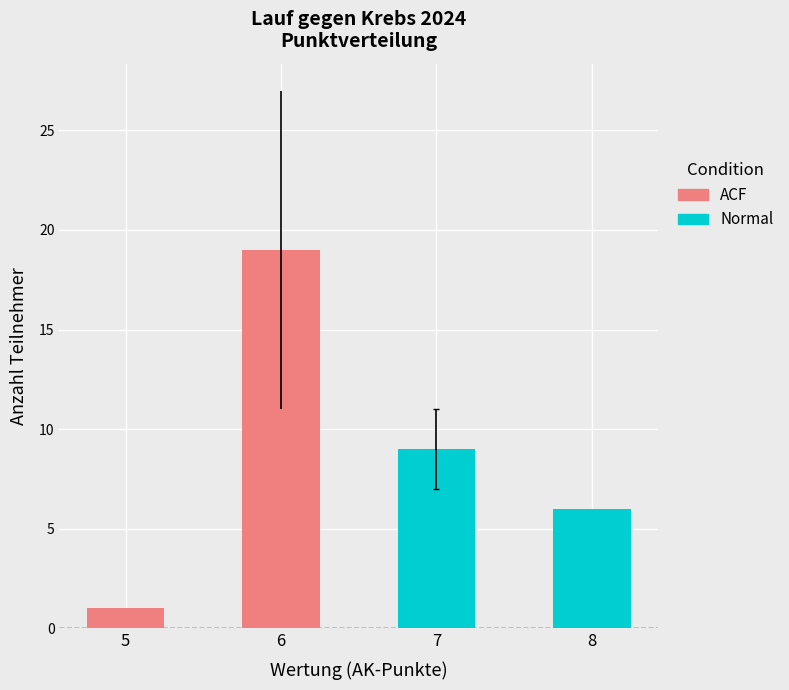

Between 6 and 5, which is larger?

6